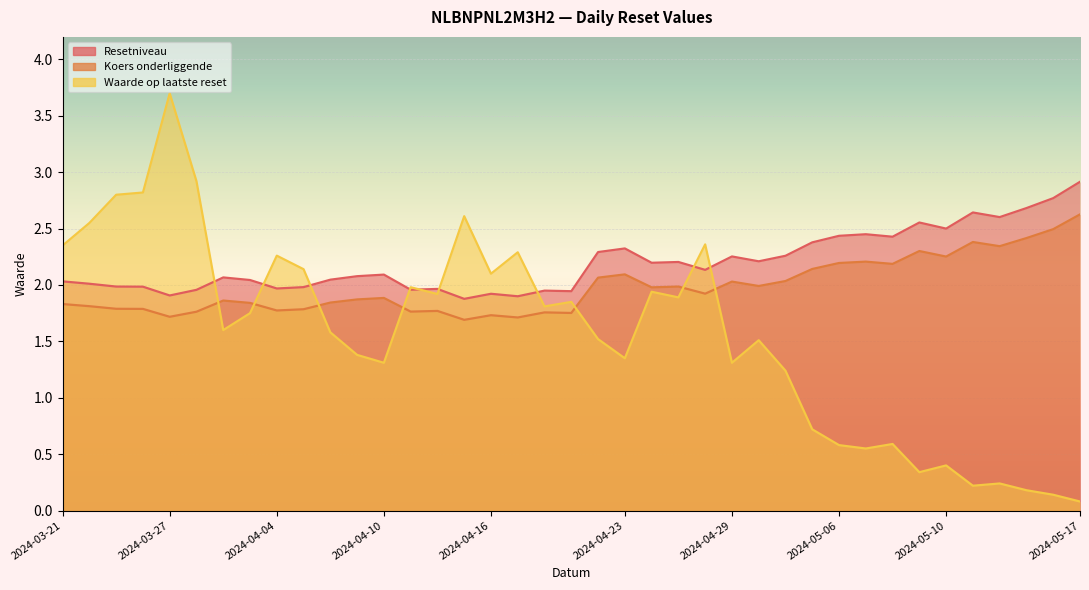

What is the sum of all Resetniveau values?

85.9